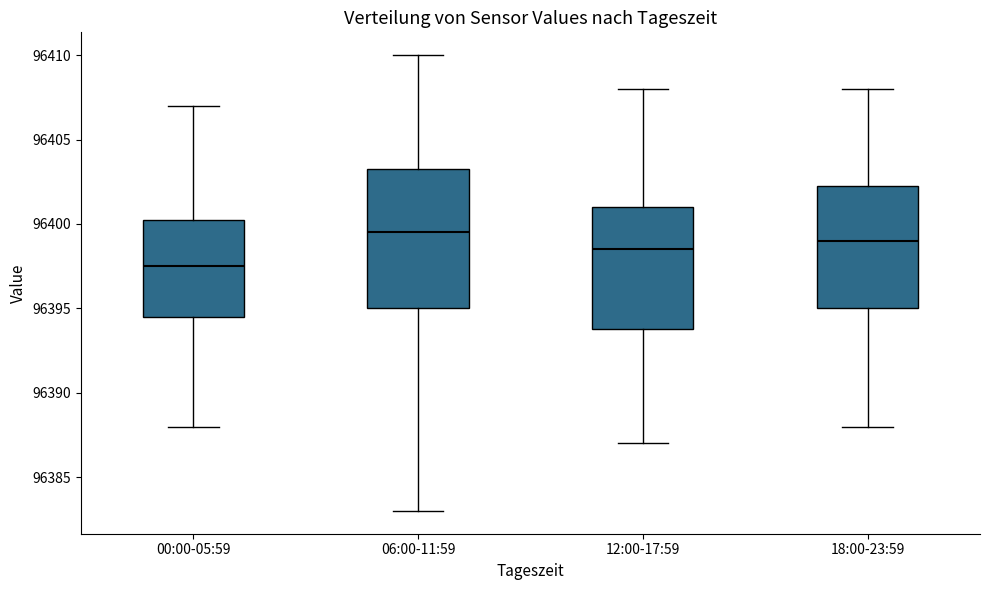

Reading left to right, read every box against the y-axis: the position of its median line, the range the box covers, and the ends of its whiskers. The values are not printed on the chart, so give them approximately, as read against the axis.

00:00-05:59: median 96397.5, box 96394.5 to 96400.5, whiskers 96388.0 to 96407.0
06:00-11:59: median 96399.5, box 96395.0 to 96403.5, whiskers 96383.0 to 96410.0
12:00-17:59: median 96398.5, box 96394.0 to 96401.0, whiskers 96387.0 to 96408.0
18:00-23:59: median 96399.0, box 96395.0 to 96402.5, whiskers 96388.0 to 96408.0